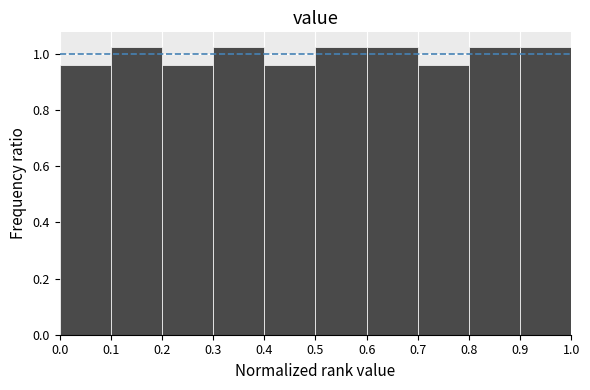

How tall is the bar that spans 0.8 to 0.9 on the x-axis? The values are not printed on the chart, so give them approximately, as read against the axis.

1.02